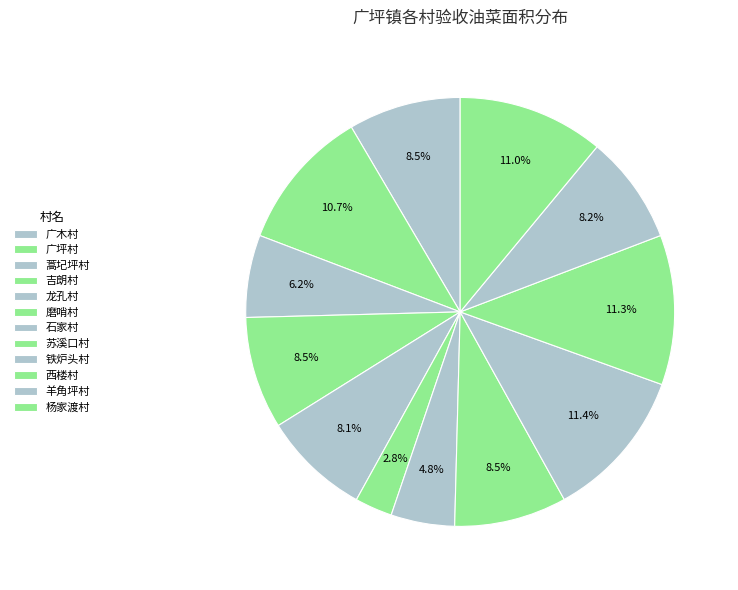

Is it true that 广坪村 is 3% of the pie?

False